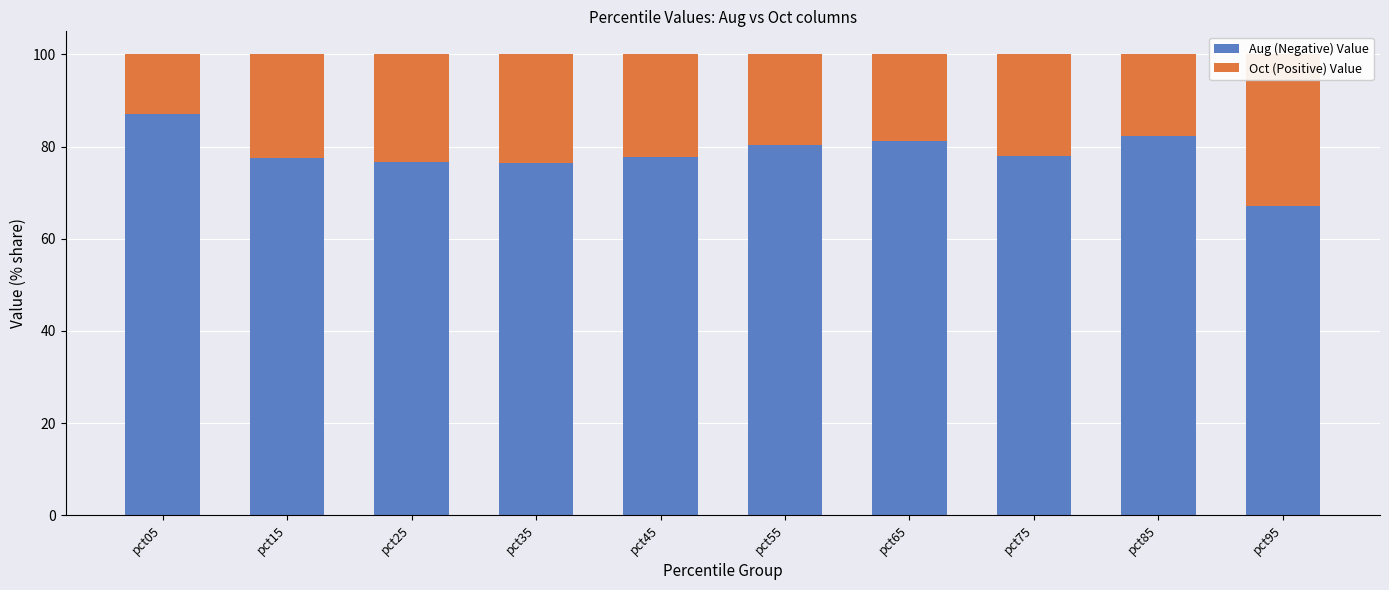

How many values in the Oct (Positive) Value series are below 22?

4